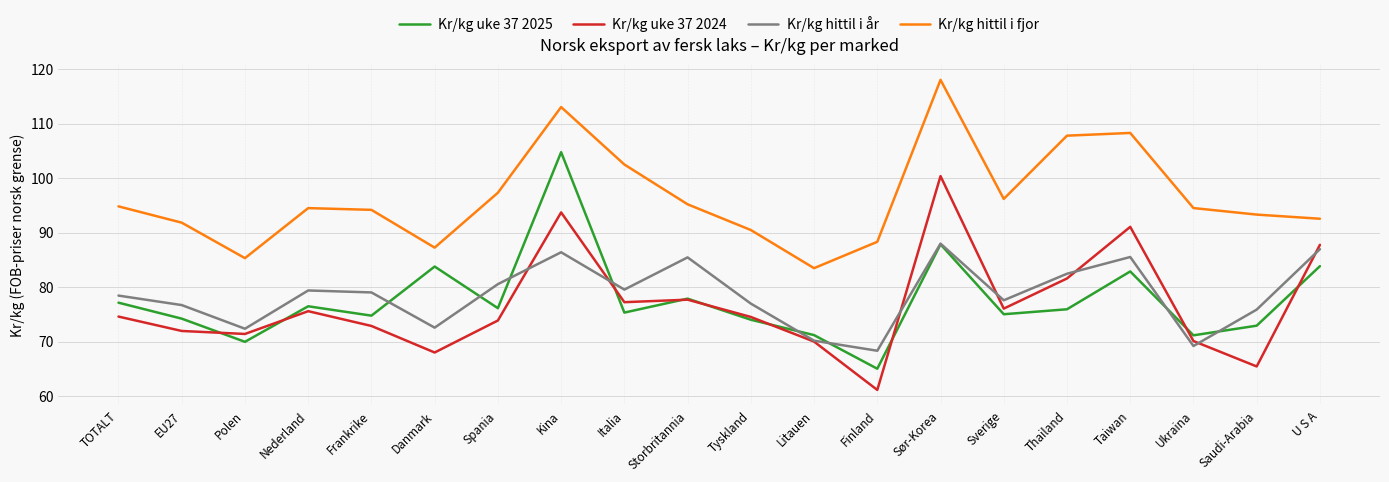

True or false: Kr/kg uke 37 2025 and Kr/kg hittil i fjor cross at least once.

False